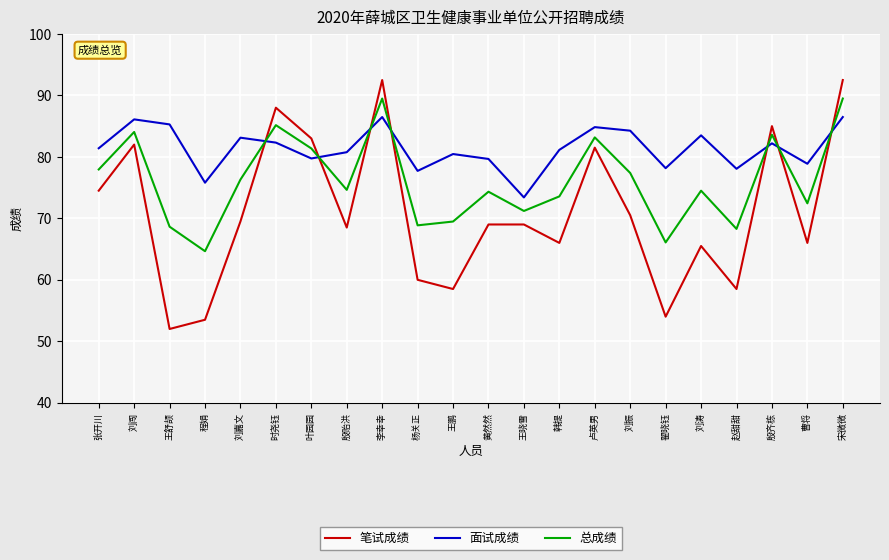

What is the sum of all 笔试成绩 values?

1559.5